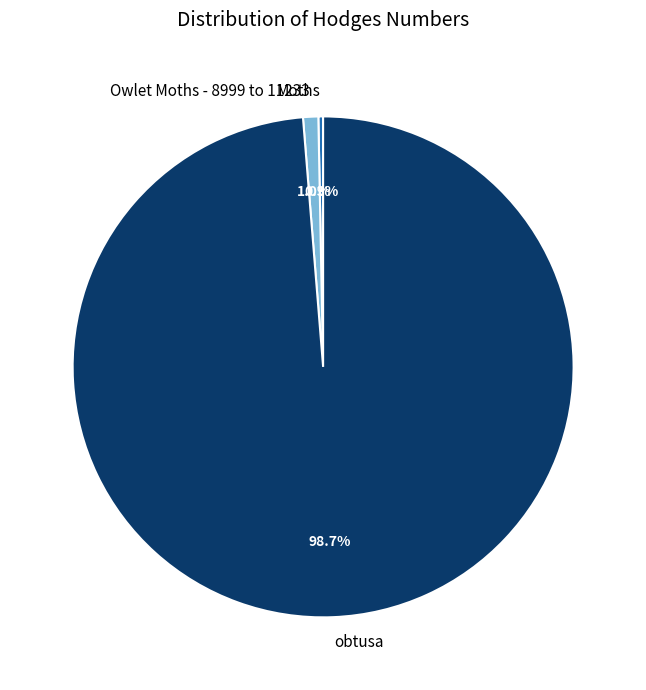

What is the smallest slice in the pie chart?

Moths